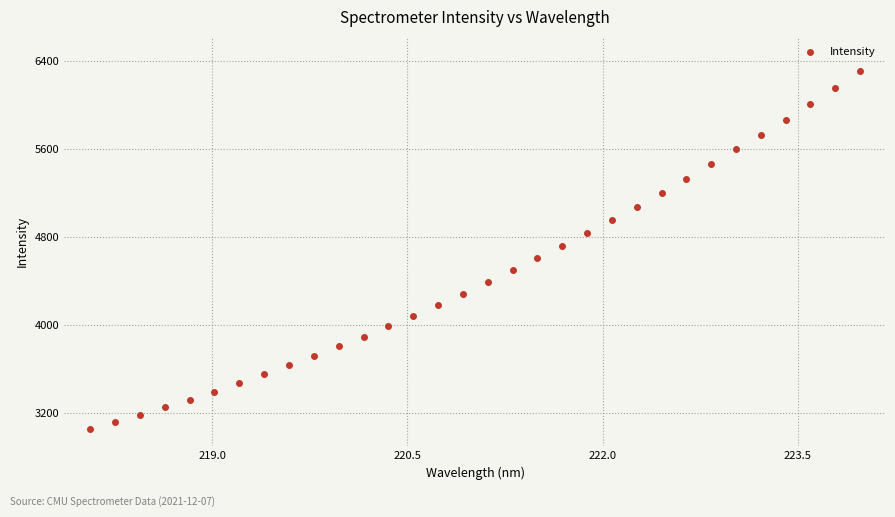

What is the range of Y values (max minus min)?

3260.7